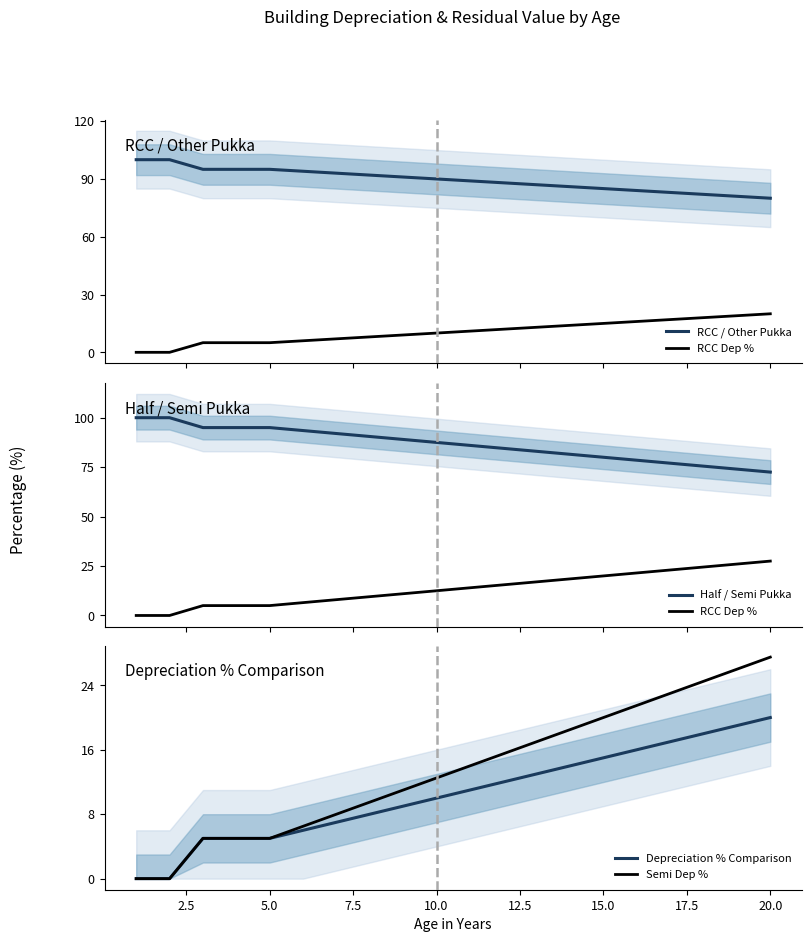

Which series has the largest range (max minus min)?

RCC Dep %